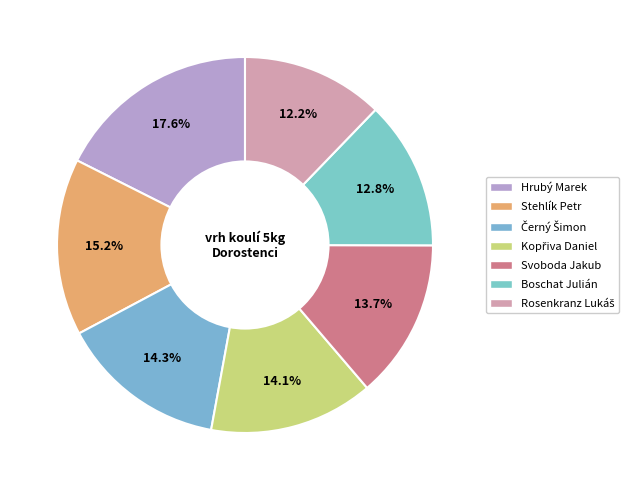

Which has a higher value, Stehlík Petr or Kopřiva Daniel?

Stehlík Petr